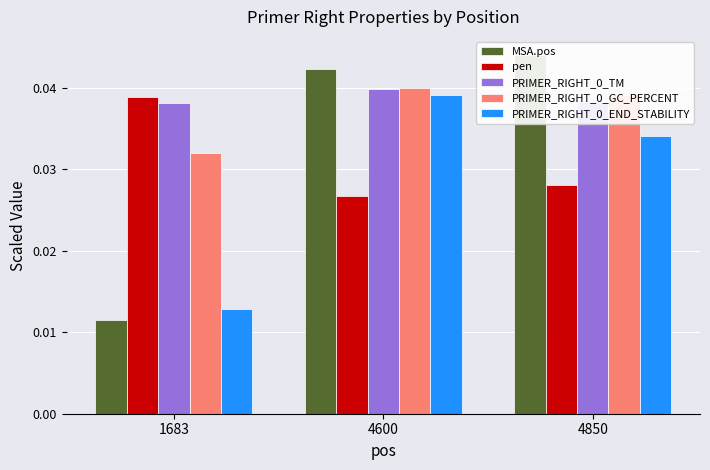

Rank the series at 1683 from lowest to highest value.

MSA.pos, PRIMER_RIGHT_0_END_STABILITY, PRIMER_RIGHT_0_GC_PERCENT, PRIMER_RIGHT_0_TM, pen